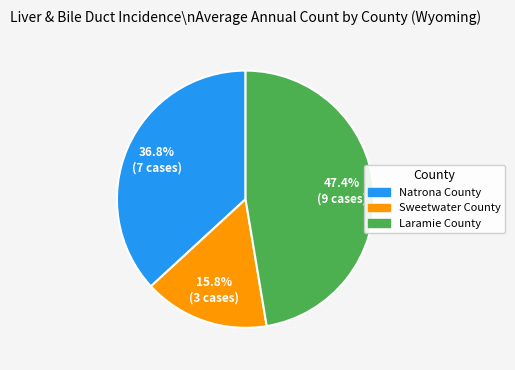

To the nearest percent, what portion does Natrona County represent?

37%